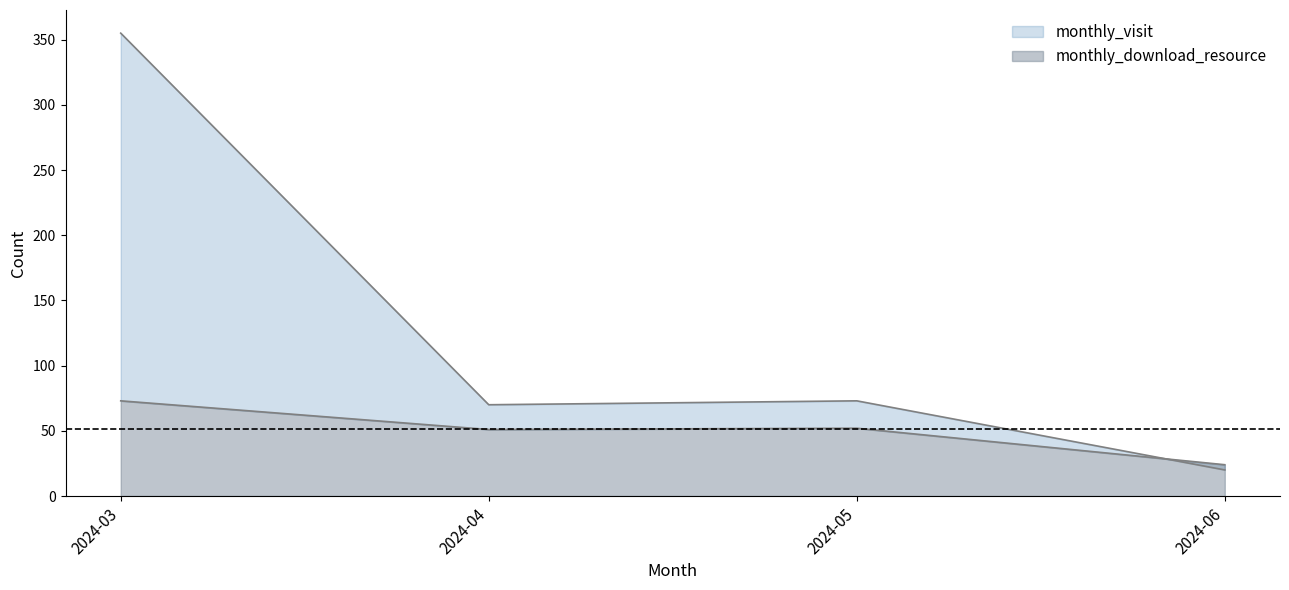

True or false: monthly_visit and monthly_download_resource intersect in this chart.

True